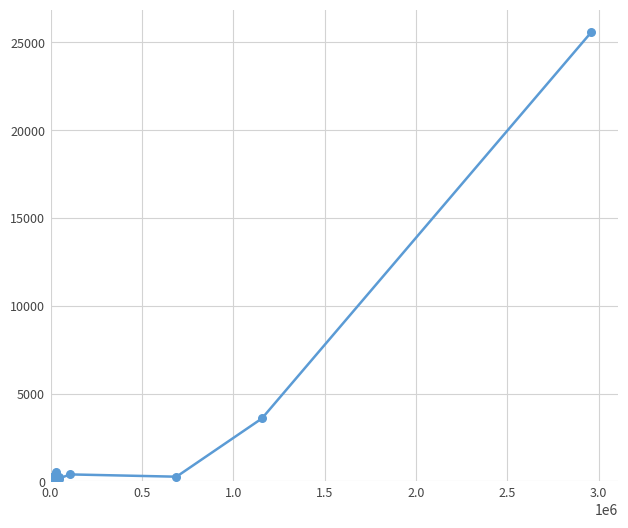

What is the greatest value displayed?

25590